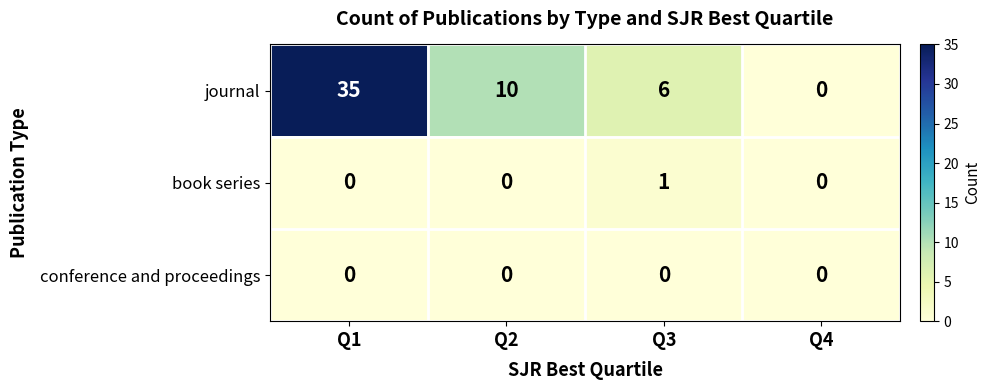

Reading left to right, list all the values displayed in this chart.

journal: Q1=35	Q2=10	Q3=6	Q4=0
book series: Q1=0	Q2=0	Q3=1	Q4=0
conference and proceedings: Q1=0	Q2=0	Q3=0	Q4=0